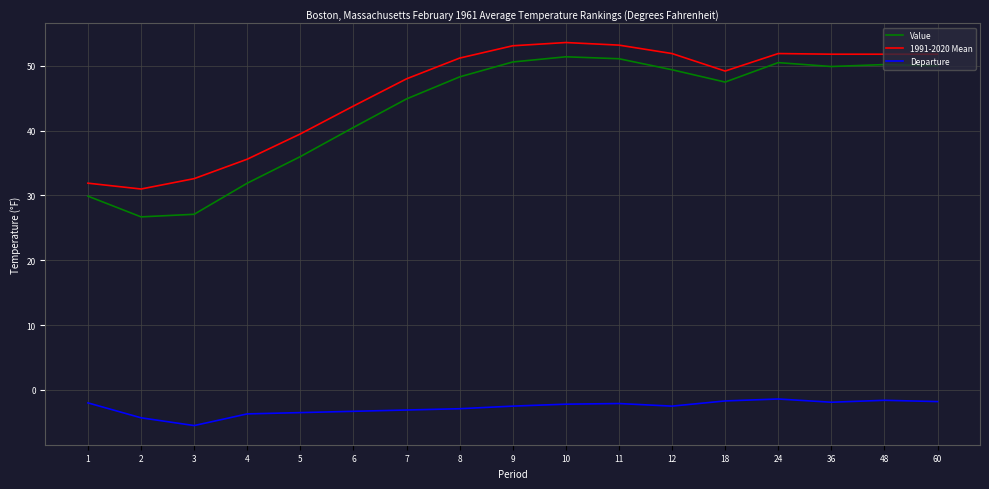

Which series has the widest spread of values?

Value